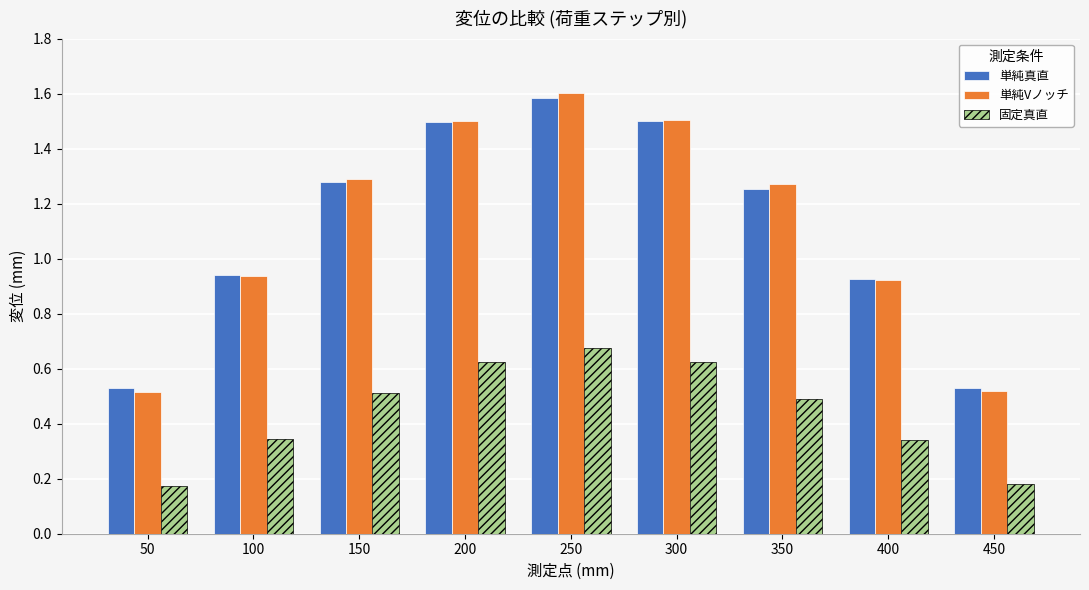

How many bars are there in total?

27